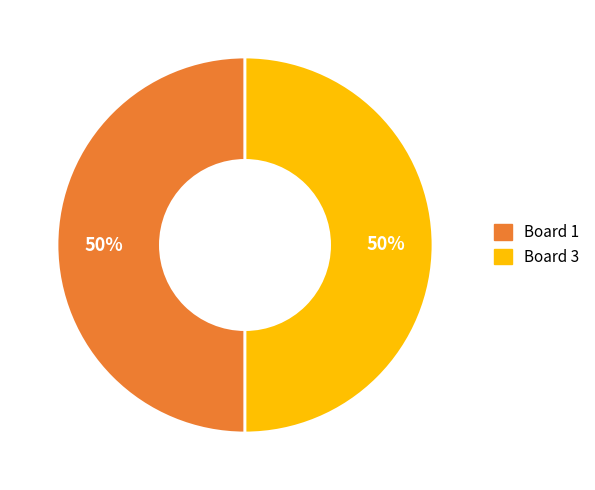

To the nearest percent, what is the combined percentage of Board 1 and Board 3?

100%